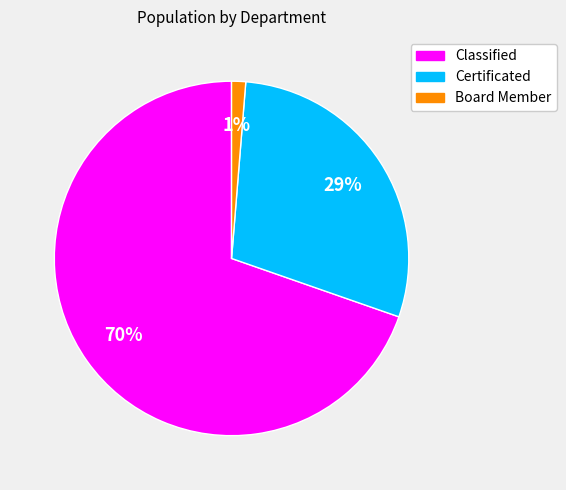

How many segments does this pie chart have?

3